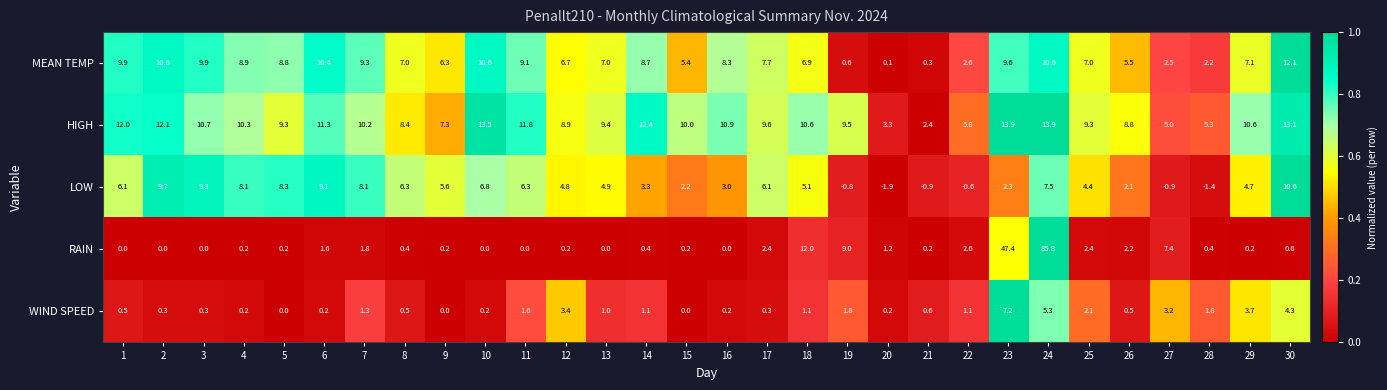

What is the maximum value shown in the chart?

85.8